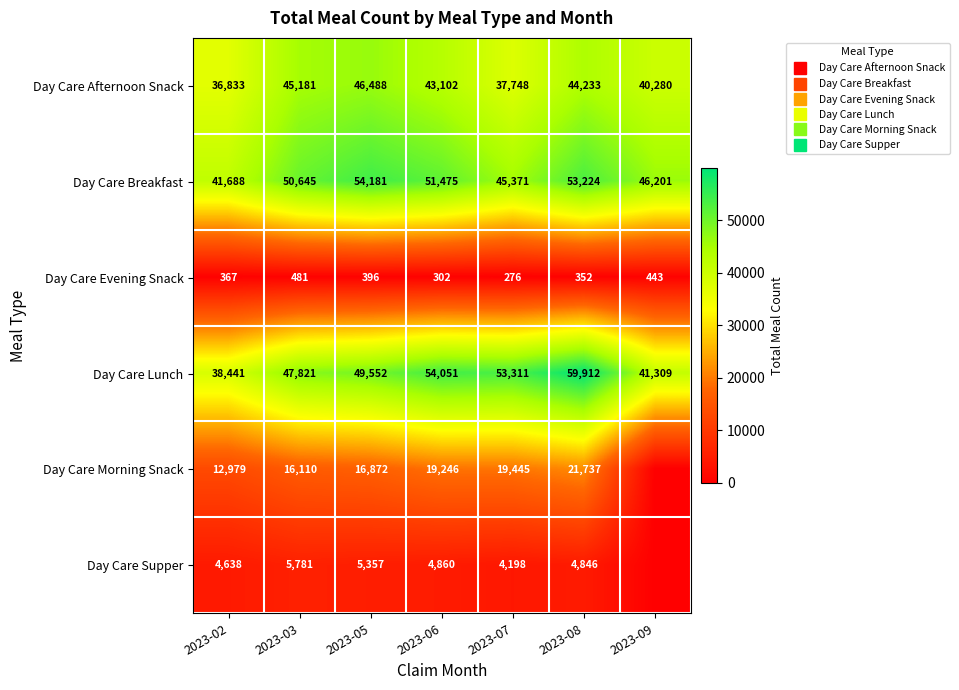

How many series are shown in this chart?

6